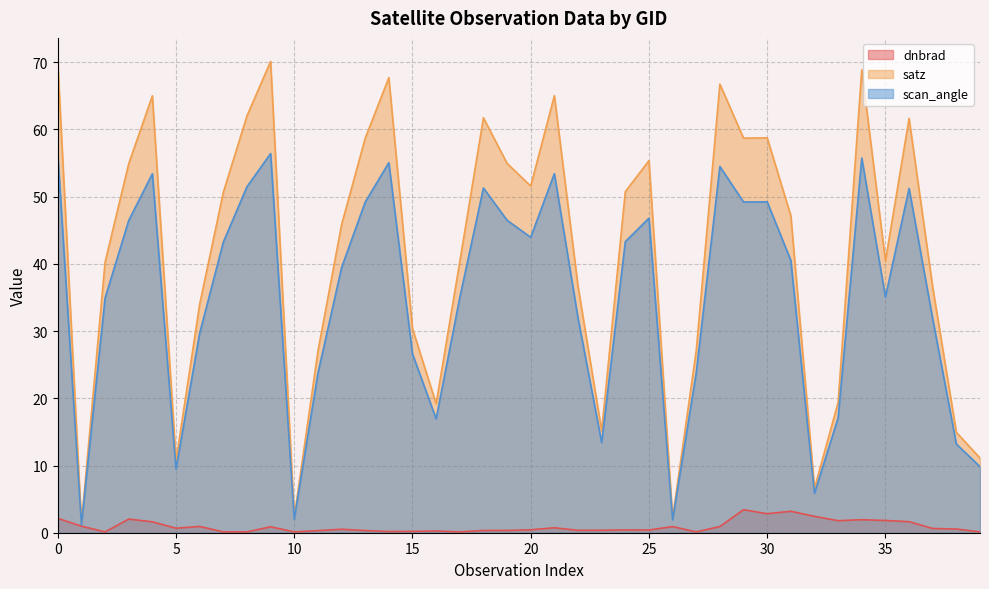

What is the value of the dnbrad point at the 9th from the left?

0.1